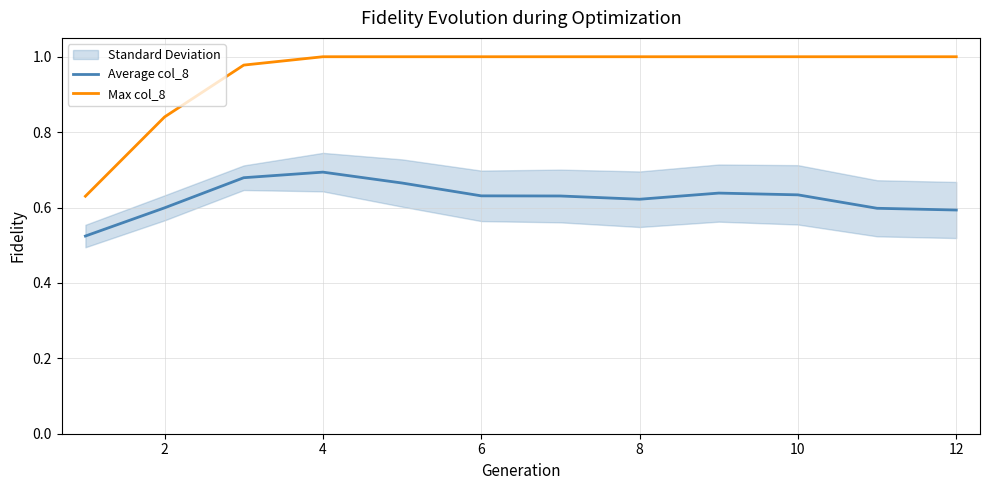

Is it true that Max col_8 equals 1.6 at 10?

False